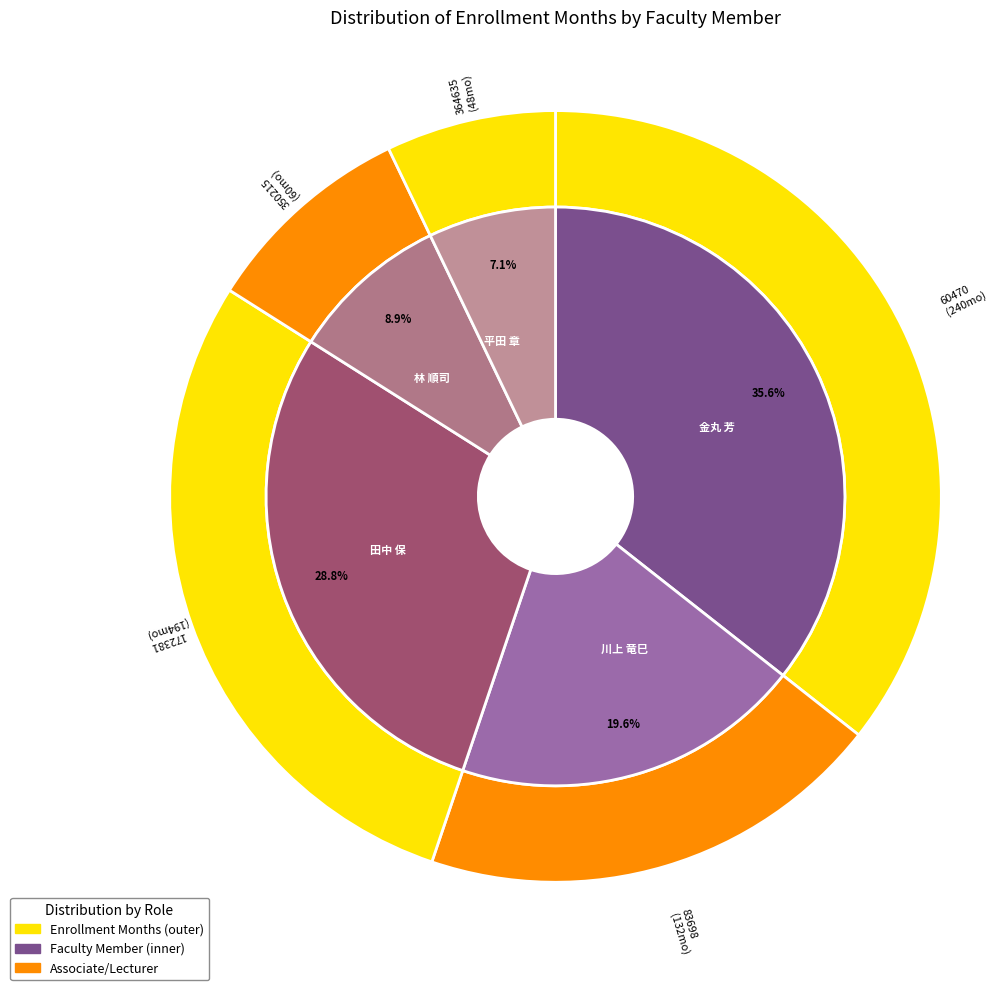

To the nearest percent, what portion does 林 順司 represent?

9%